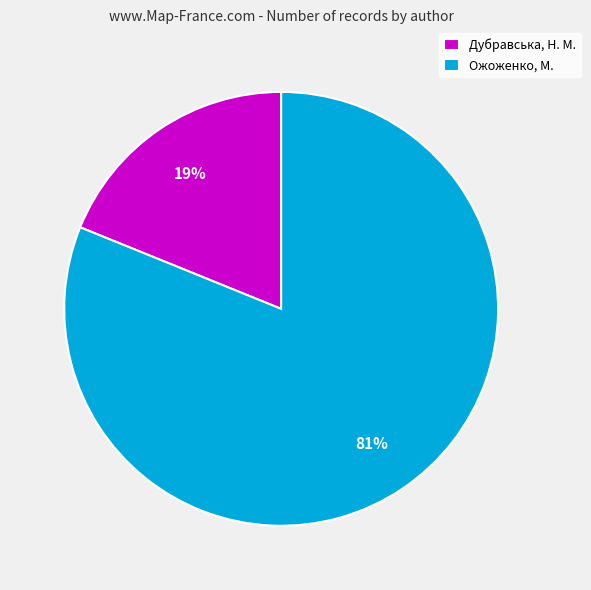

Does any single category account for the majority?

Yes